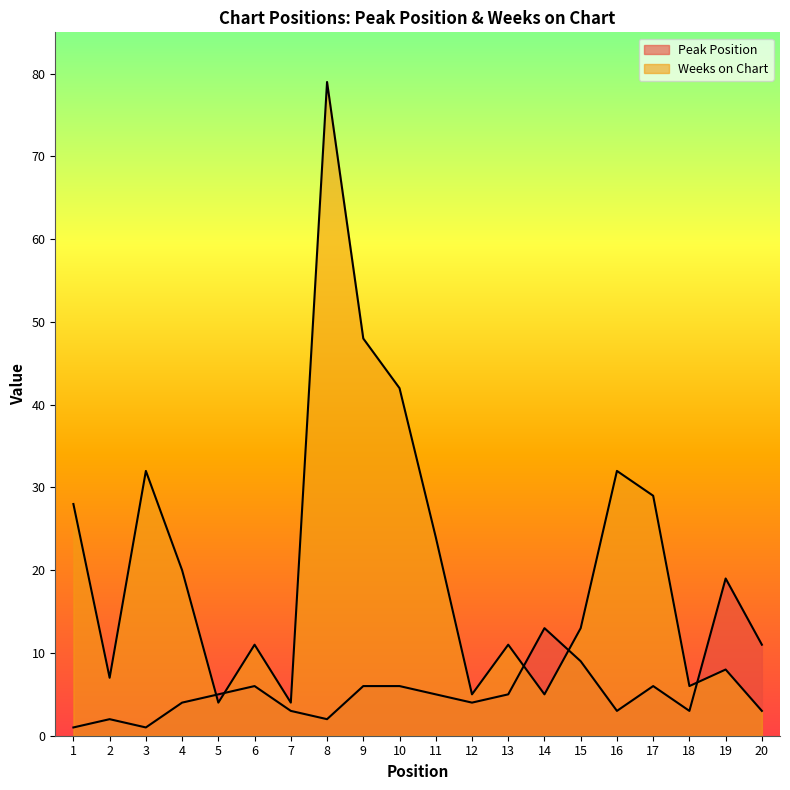

Rank the series by their average value, from highest to lowest.

Weeks on Chart, Peak Position